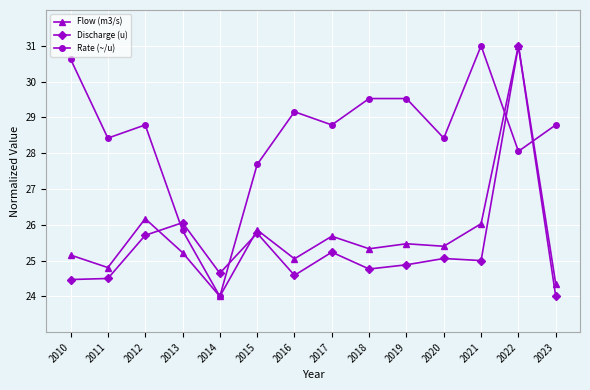

At which category does Flow (m3/s) reach its first local valley?

2011